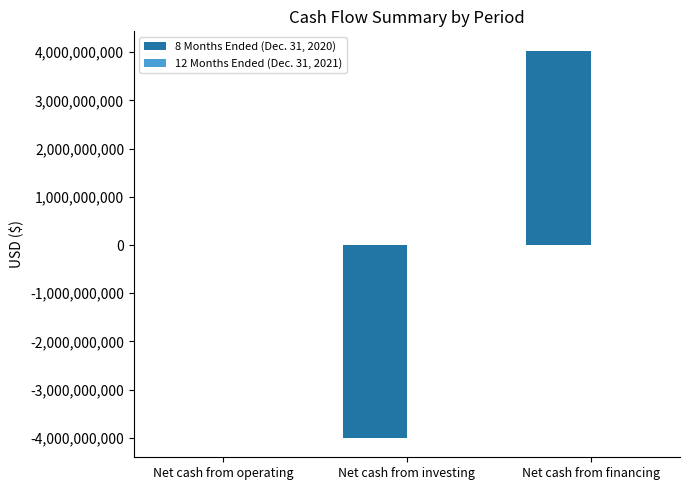

The value of 8 Months Ended (Dec. 31, 2020) at Net cash from financing is 4029574313. True or false?

True